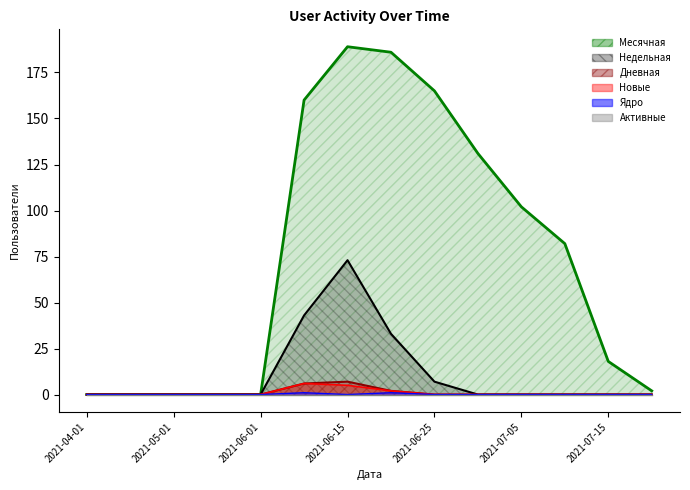

True or false: Новые and Дневная cross at least once.

False